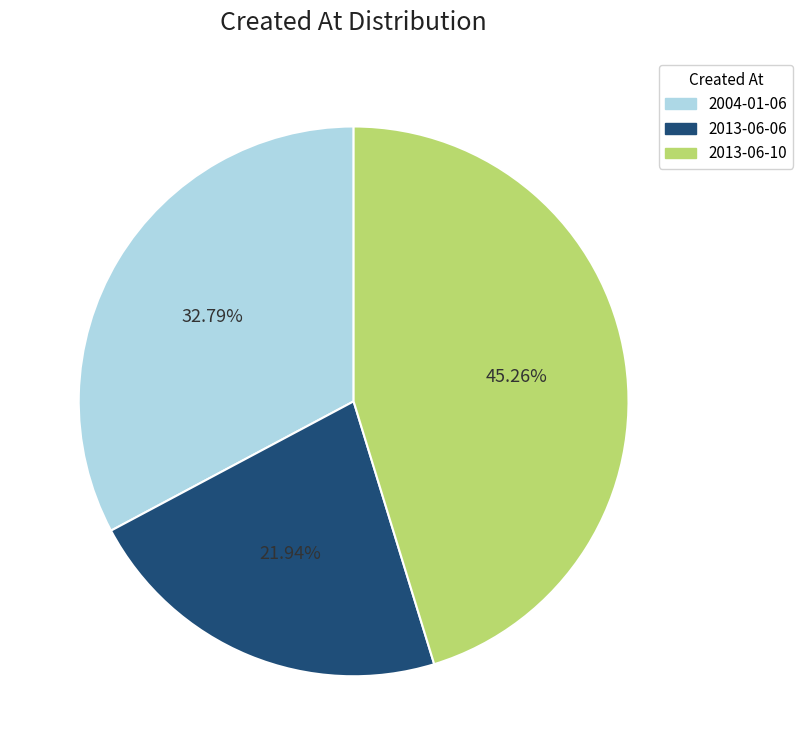

To the nearest percent, what is the average slice percentage?

33%